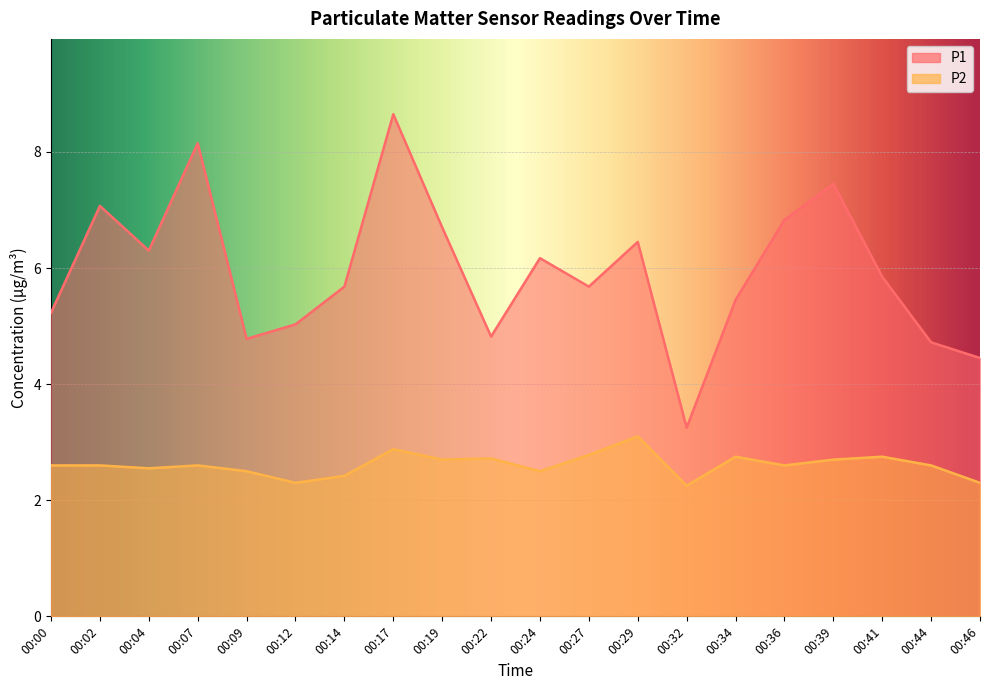

True or false: P1 and P2 intersect in this chart.

False